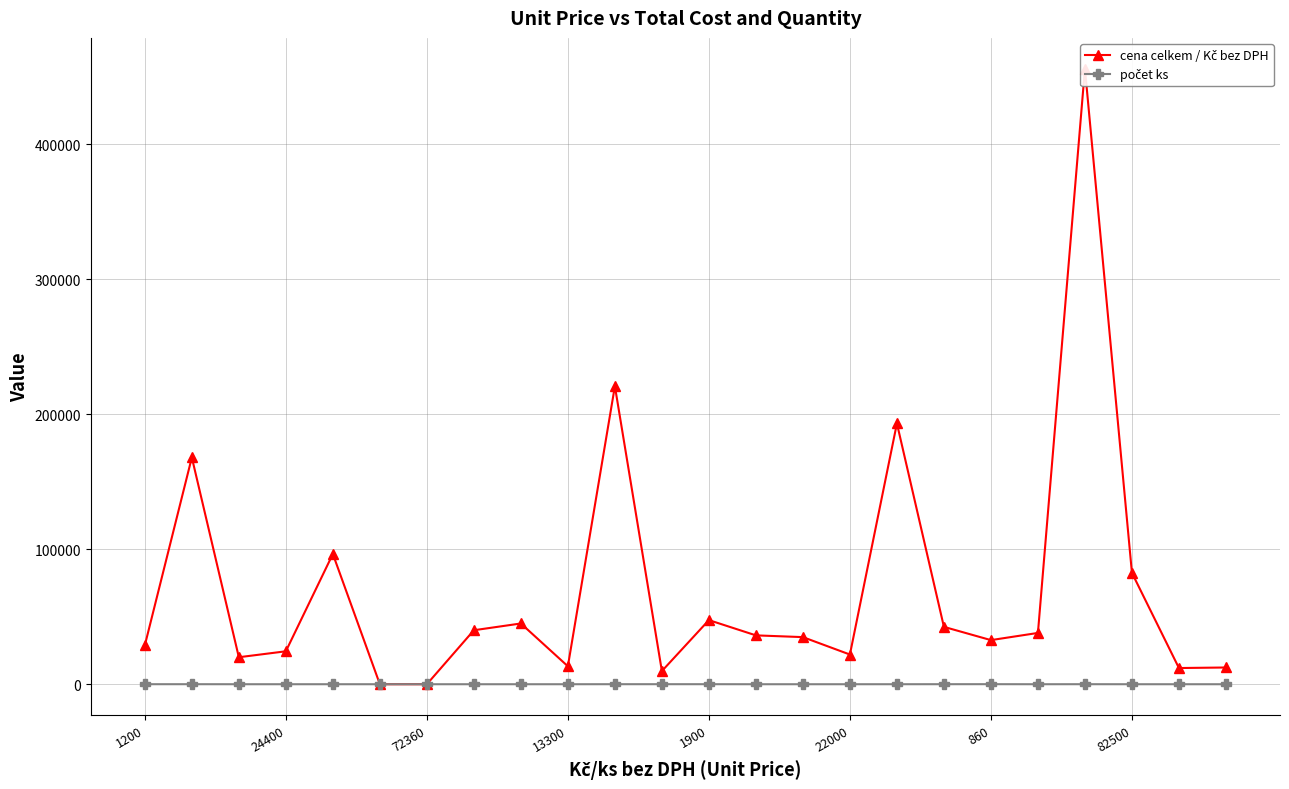

How many interior local valleys does the počet ks series have?

2